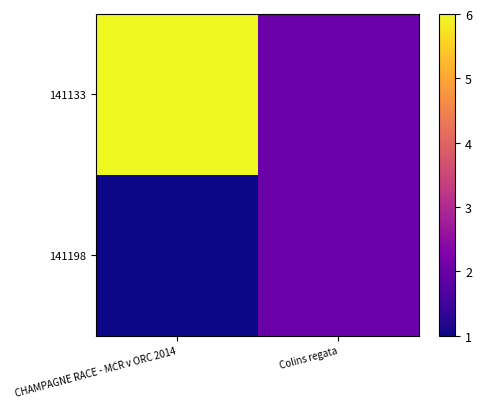

Reading left to right, transcribe all the data shown in this chart.

141133: CHAMPAGNE RACE - MČR v ORC 2014=6	Colins regata=2
141198: CHAMPAGNE RACE - MČR v ORC 2014=1	Colins regata=2